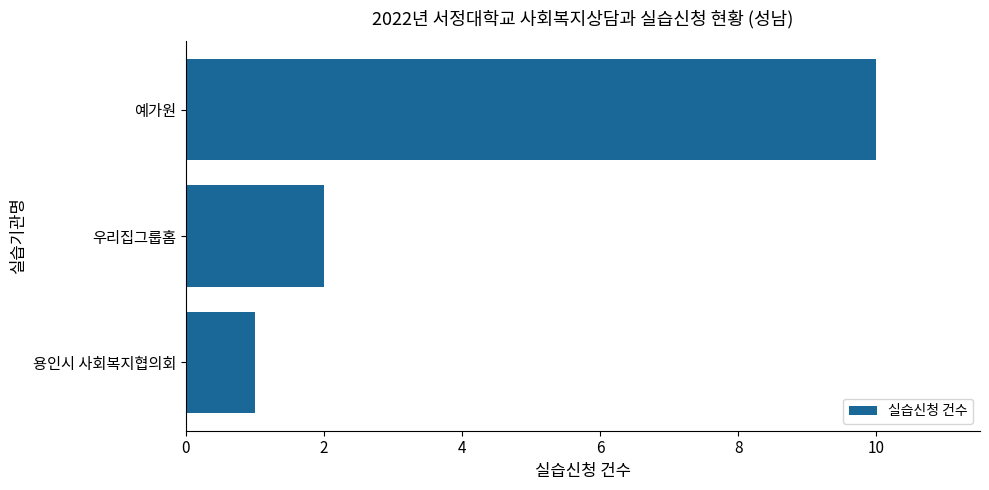

What is the change in value from 용인시 사회복지협의회 to 우리집그룹홈?

+1